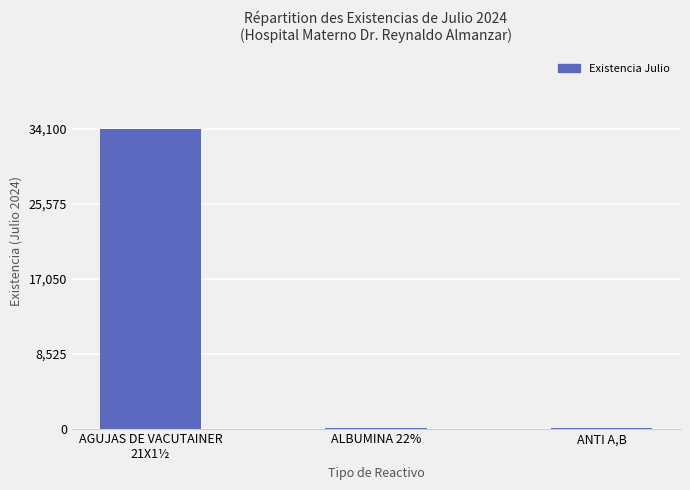

What is the maximum value shown in the chart?

34100